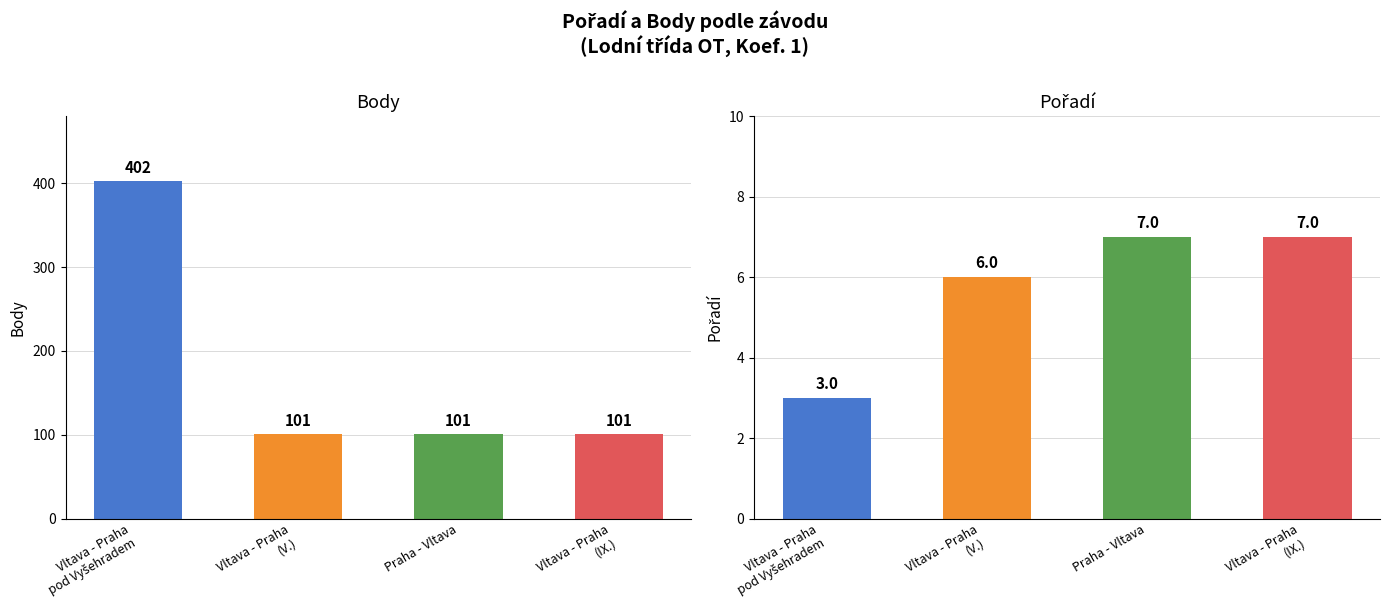

What is the difference between the highest and lowest values at Vltava - Praha?

95